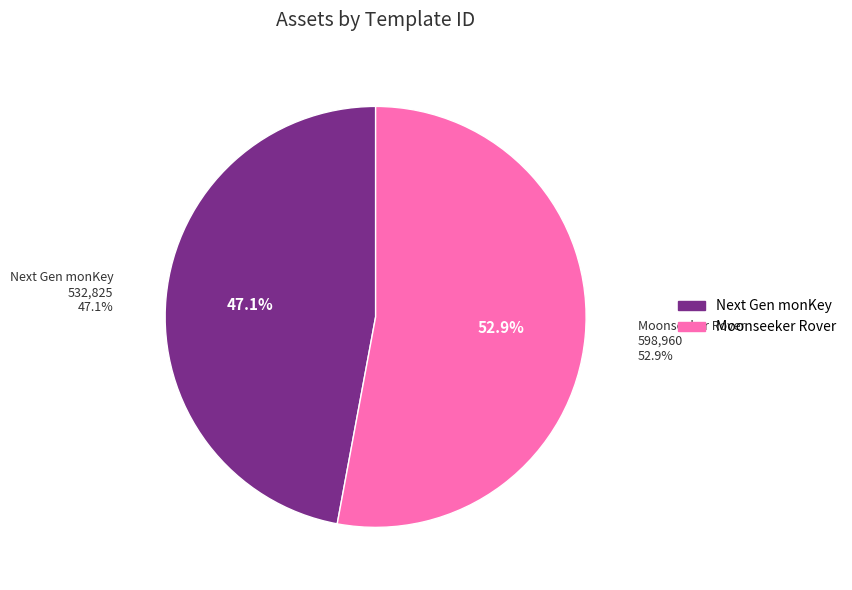

Between Next Gen monKey and Moonseeker Rover, which is larger?

Moonseeker Rover